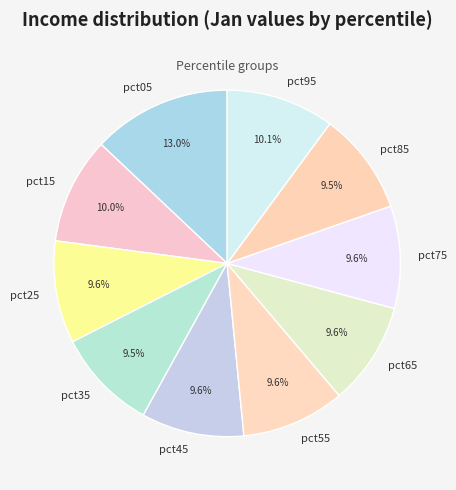

Does pct45 represent more than half of the total?

No